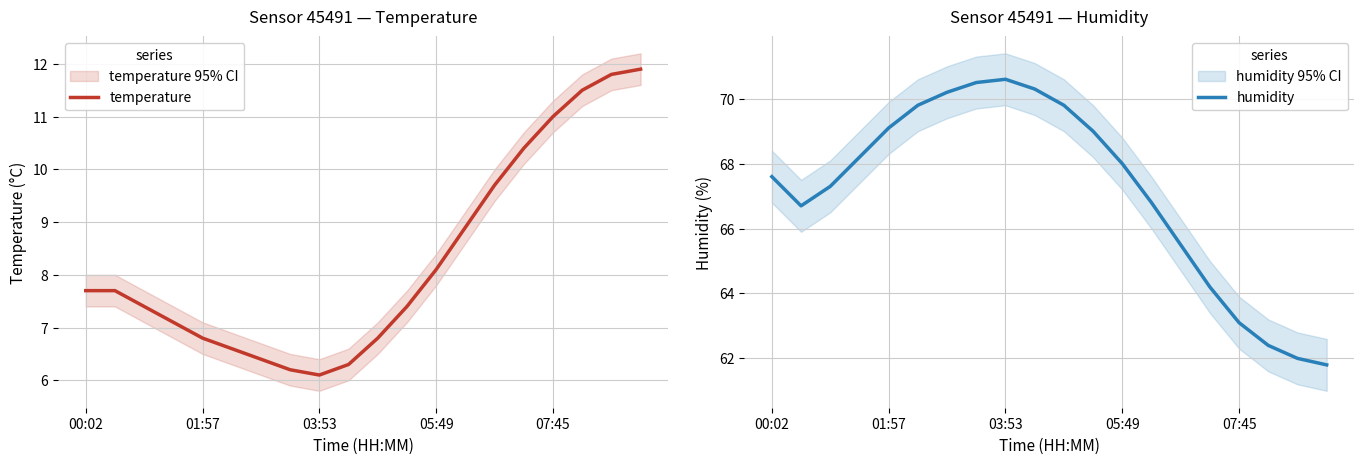

What is the spread (max minus min) of values at 14?

55.8